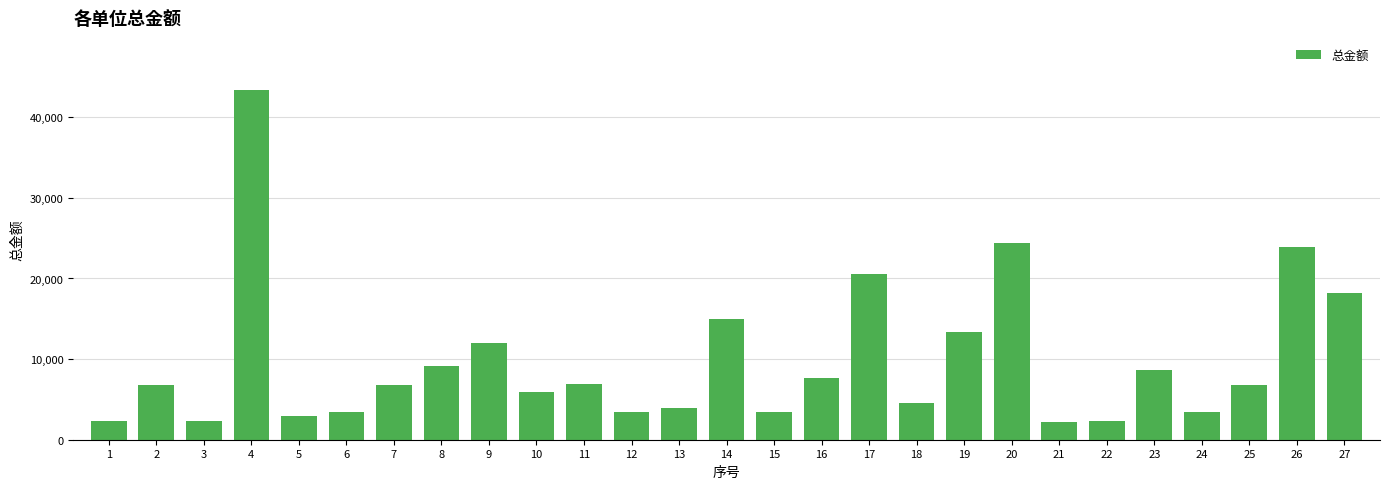

What is the change in value from 1 to 11?

+4579.7